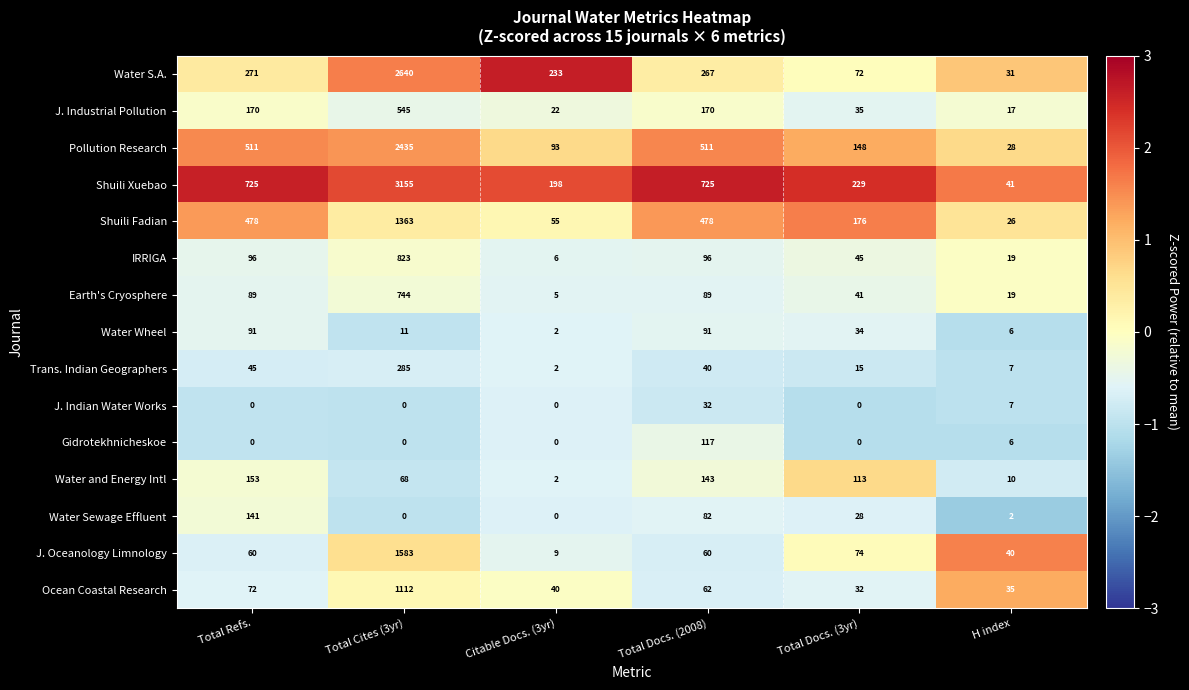

Which series changed the most between Total Cites (3yr) and Citable Docs. (3yr)?

Shuili Xuebao